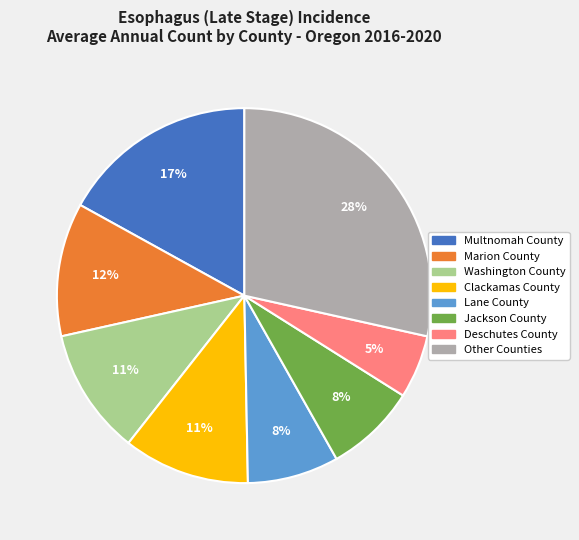

How many slices are in this pie chart?

8